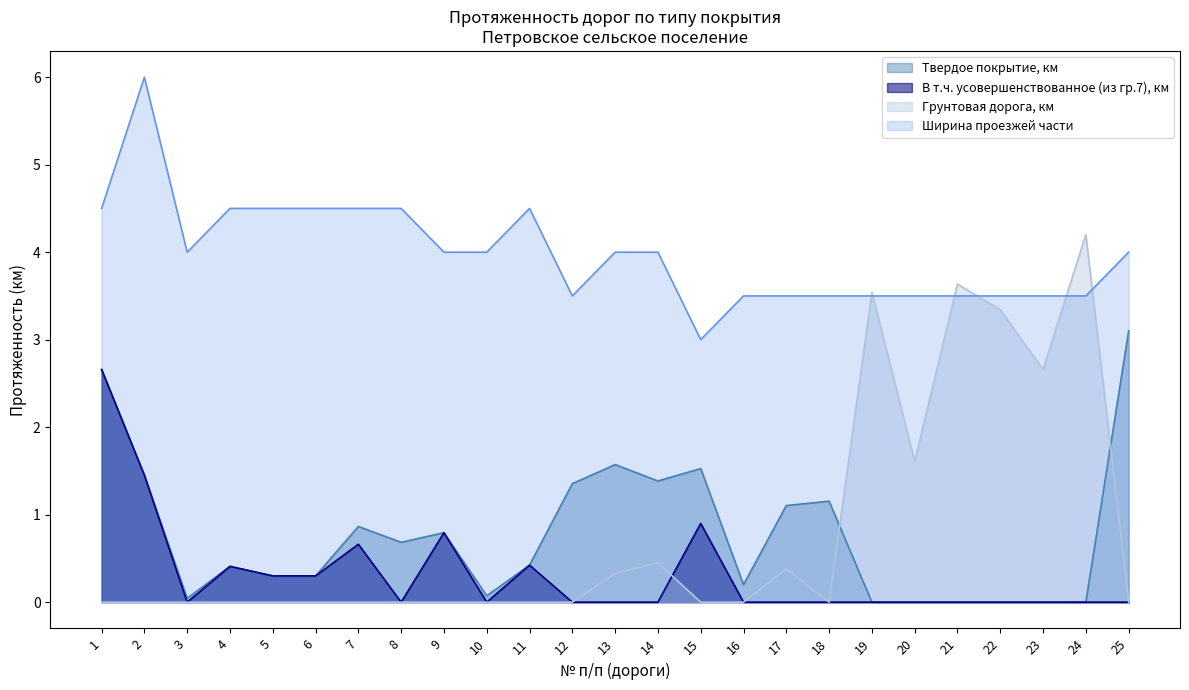

True or false: Ширина проезжей части has a value of 4.5 at 1.

True